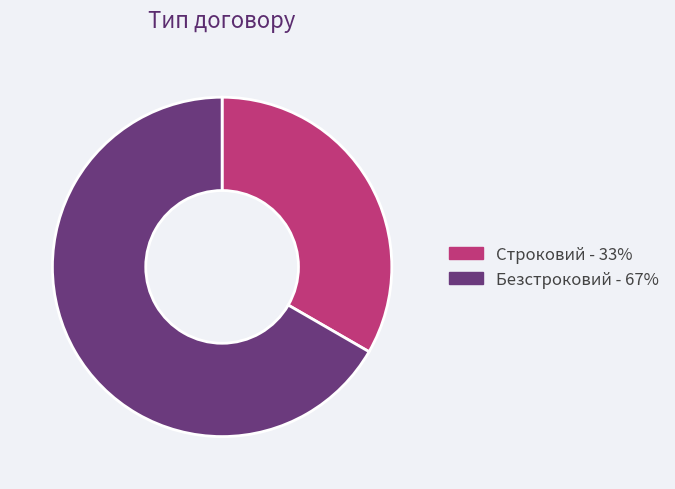

Is there any slice that represents more than half of the pie?

Yes